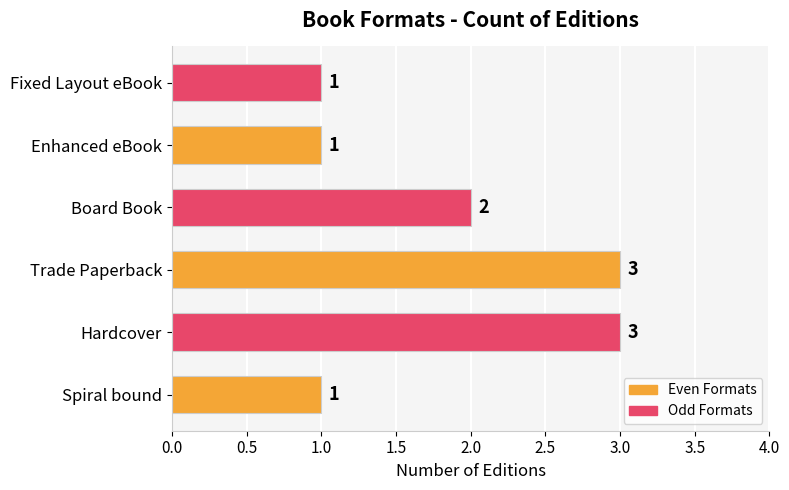

How many values are below 2?

3